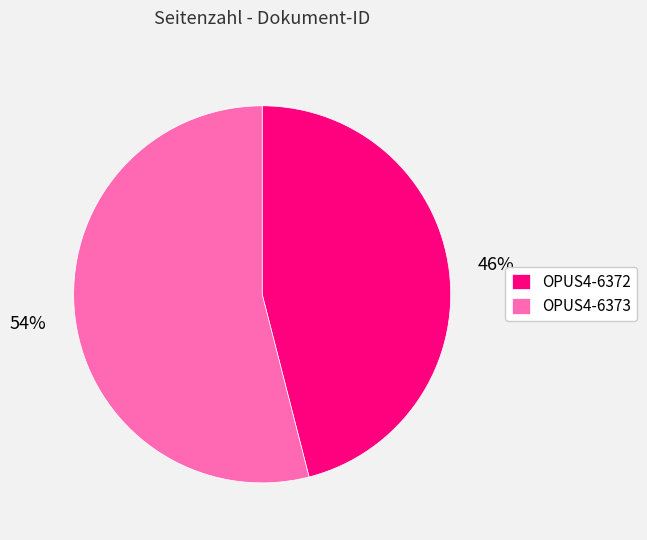

What is the smallest slice in the pie chart?

OPUS4-6372